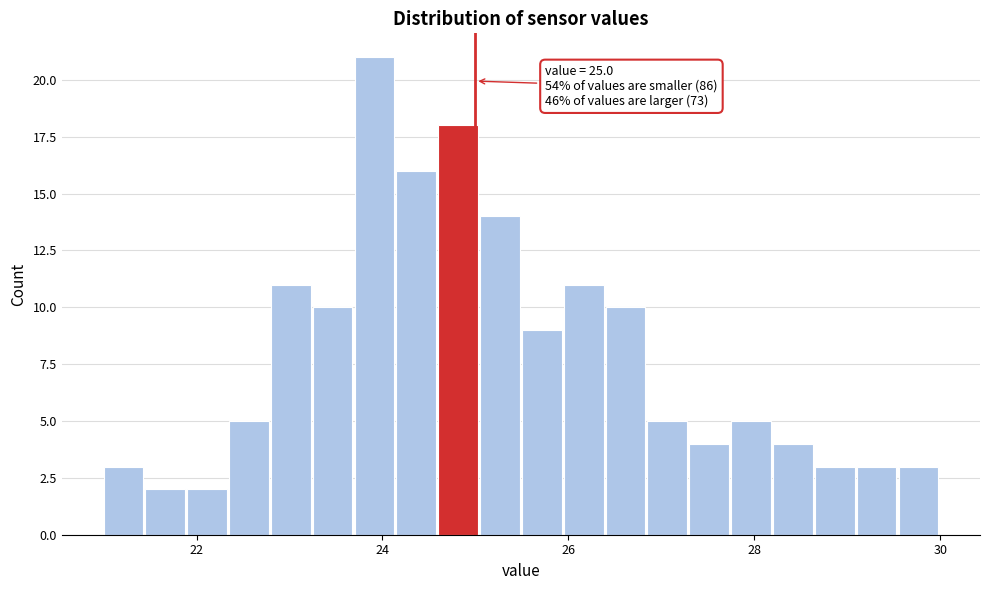

Around what value on the x-axis is the tallest bar? Give the approximate position of its centre, as read against the axis.

24.0